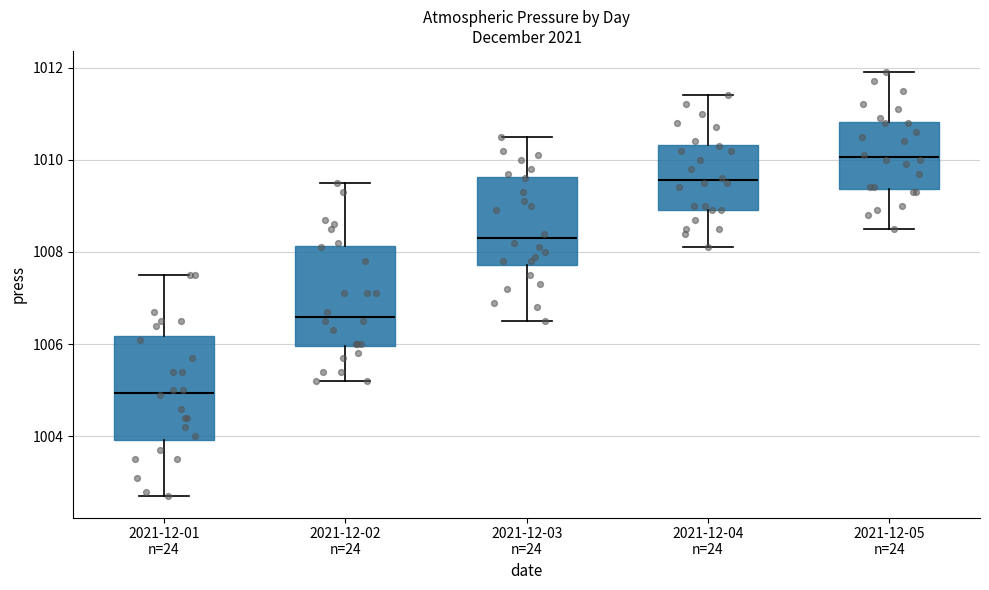

Reading left to right, transcribe this box plot: for each box, give where its median line is, the range the box spans, and where its two whiskers end, as read against the y-axis. The values are not printed on the chart, so give them approximately, as read against the axis.

2021-12-01 n=24: median 1005.0, box 1004.0 to 1006.2, whiskers 1002.8 to 1007.6
2021-12-02 n=24: median 1006.6, box 1006.0 to 1008.2, whiskers 1005.2 to 1009.6
2021-12-03 n=24: median 1008.4, box 1007.8 to 1009.6, whiskers 1006.6 to 1010.6
2021-12-04 n=24: median 1009.6, box 1009.0 to 1010.4, whiskers 1008.2 to 1011.4
2021-12-05 n=24: median 1010.0, box 1009.4 to 1010.8, whiskers 1008.6 to 1012.0